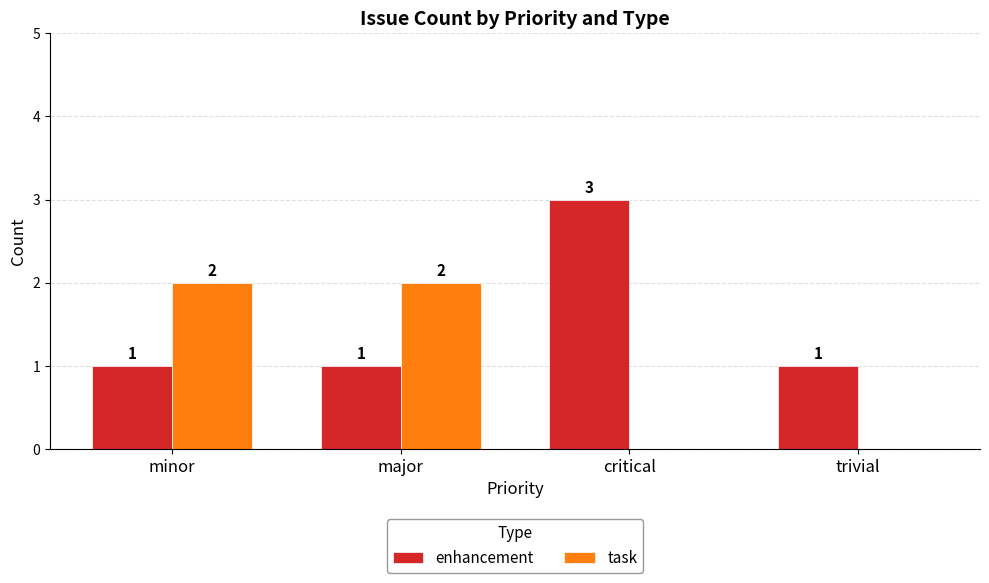

Which series has the largest total across all categories?

enhancement